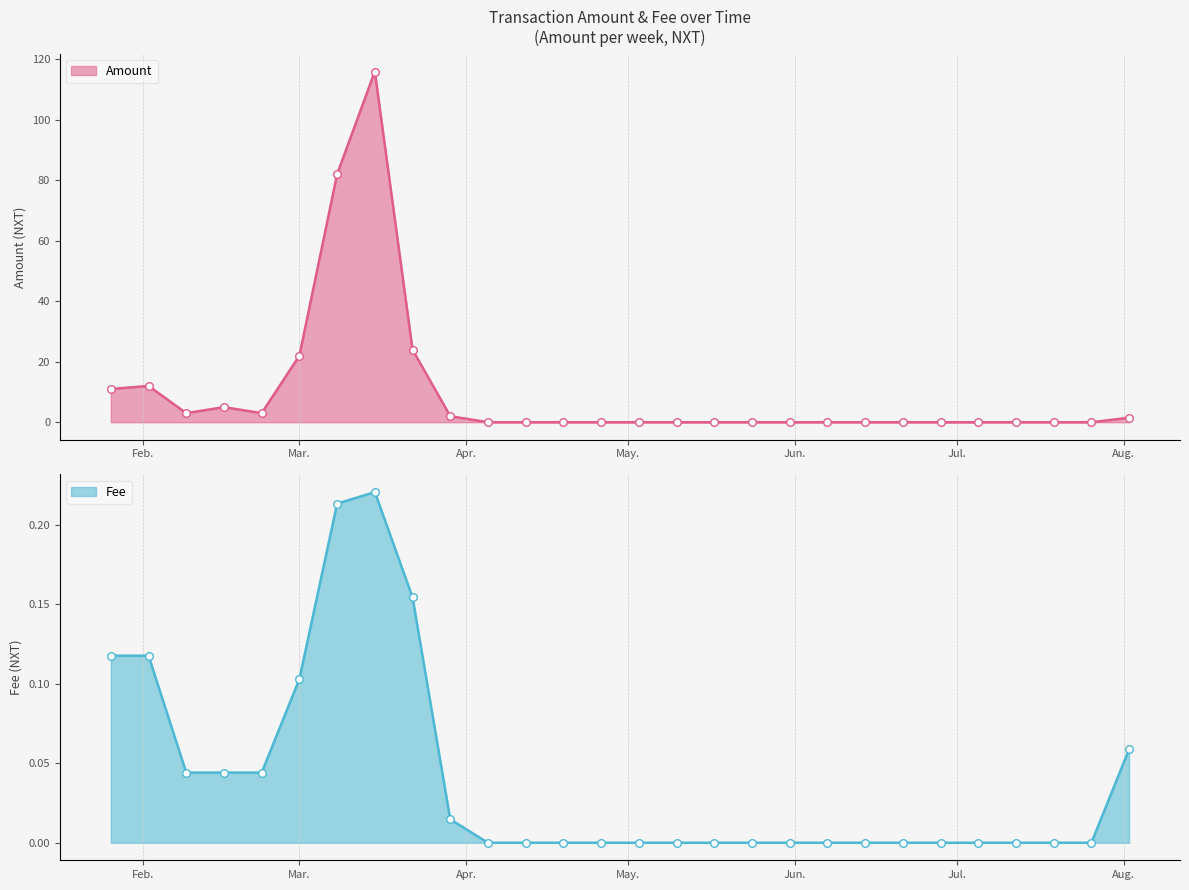

Is the value of Fee at 24 greater than the value of Amount at 12?

No